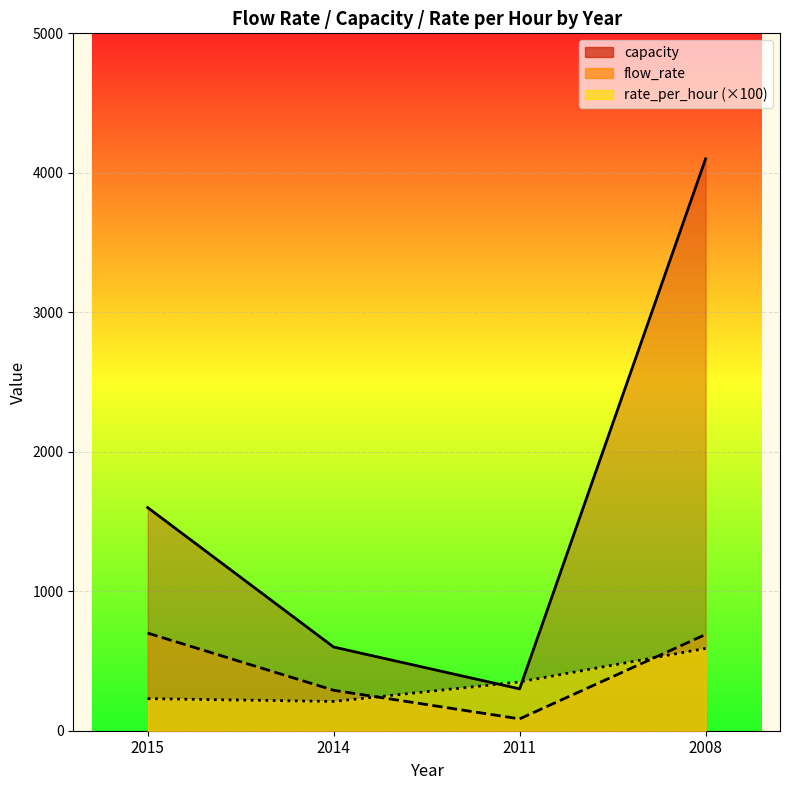

Reading left to right, what are all the values shown in this chart?

flow_rate: 2015=700.0	2014=290.0	2011=85.0	2008=690.0
capacity: 2015=1600.0	2014=600.0	2011=300.0	2008=4100.0
rate_per_hour: 2015=230.0	2014=210.0	2011=350.0	2008=590.0